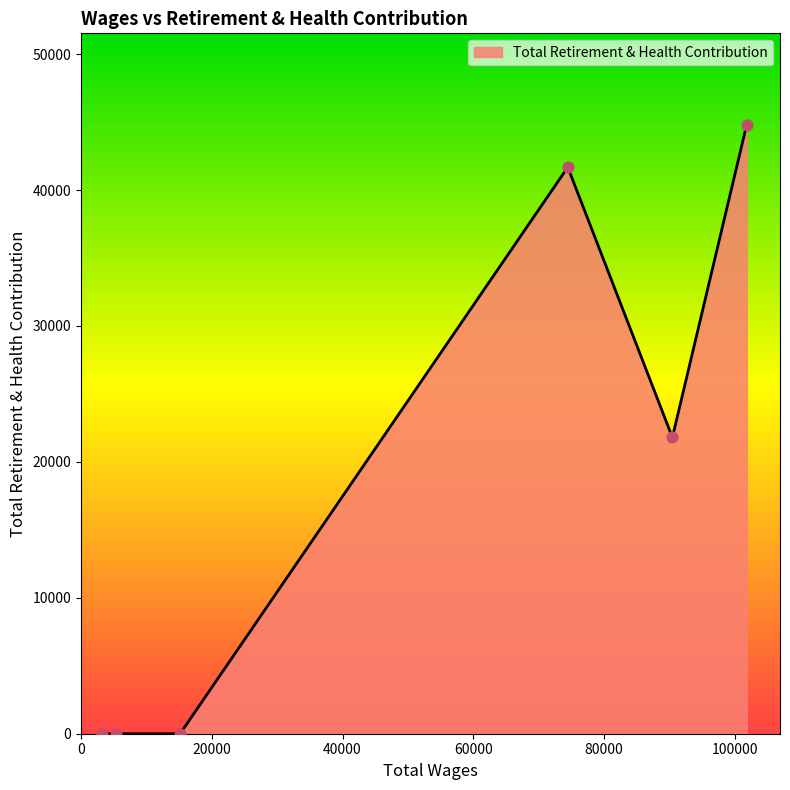

What is the maximum value shown in the chart?

44812